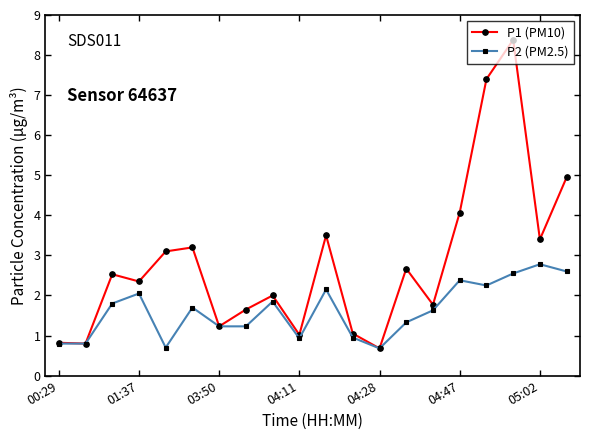

What is the value of the P1 (PM10) point at the 13th from the left?

0.7